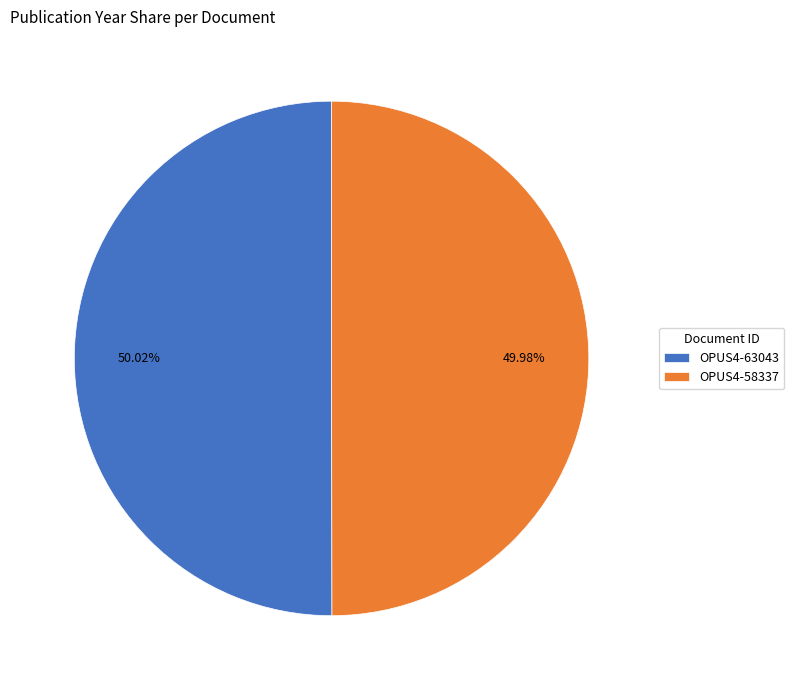

True or false: OPUS4-63043 accounts for 39% of the total.

False